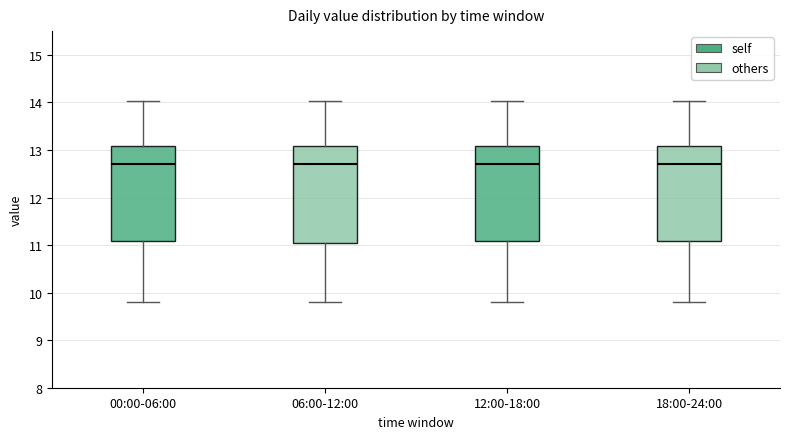

Reading left to right, transcribe this box plot: for each box, give where its median line is, the range the box spans, and where its two whiskers end, as read against the y-axis. The values are not printed on the chart, so give them approximately, as read against the axis.

00:00-06:00: median 12.7, box 11.1 to 13.1, whiskers 9.8 to 14.0
06:00-12:00: median 12.7, box 11.1 to 13.1, whiskers 9.8 to 14.0
12:00-18:00: median 12.7, box 11.1 to 13.1, whiskers 9.8 to 14.0
18:00-24:00: median 12.7, box 11.1 to 13.1, whiskers 9.8 to 14.0